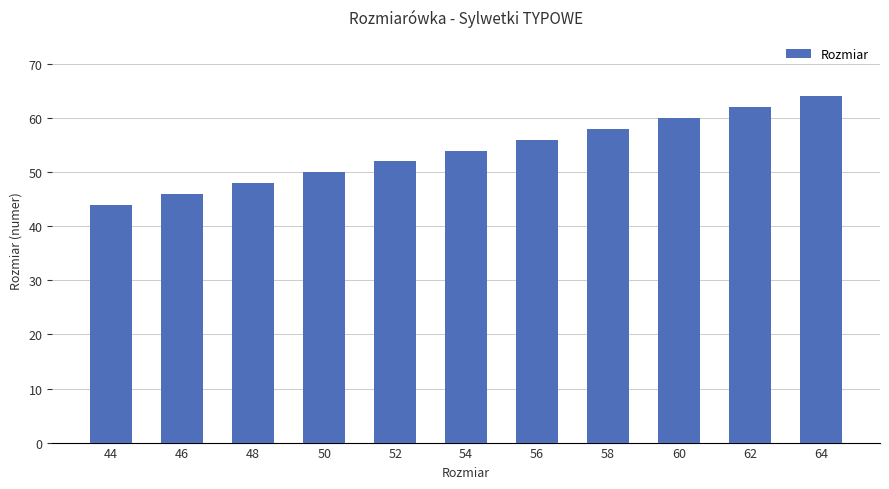

What is the smallest value displayed?

44